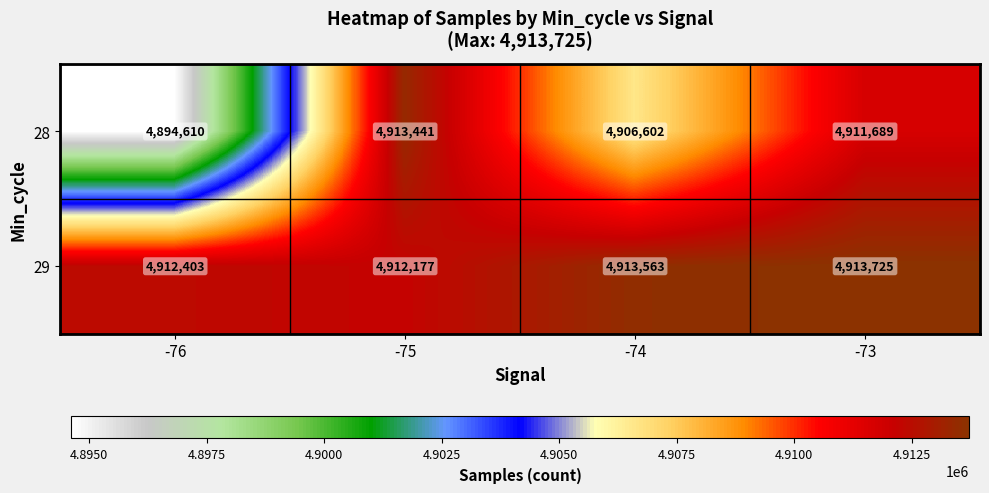

What is the difference between the highest and lowest values at -76?

17793